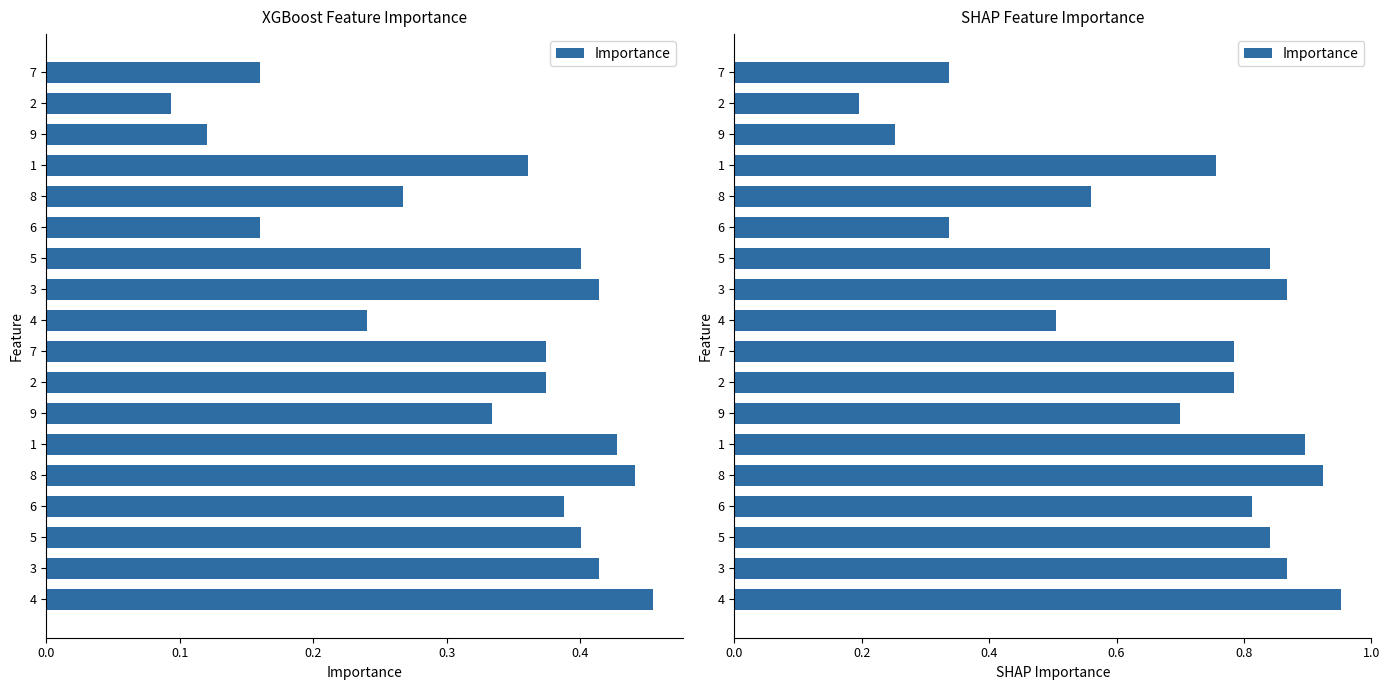

What is the sum of all values?

12.2